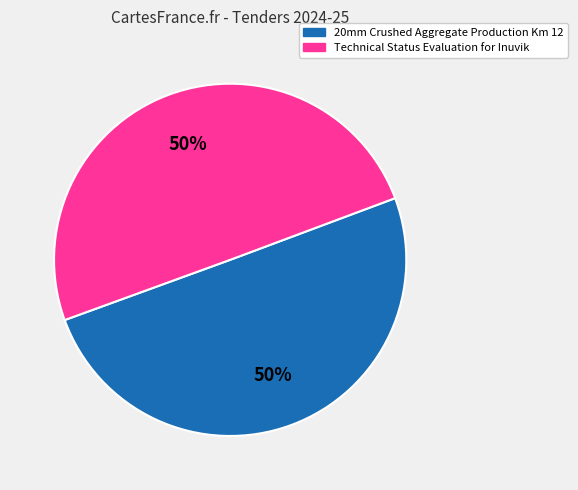

The Technical Status Evaluation for Inuvik slice represents 61% of the pie. True or false?

False